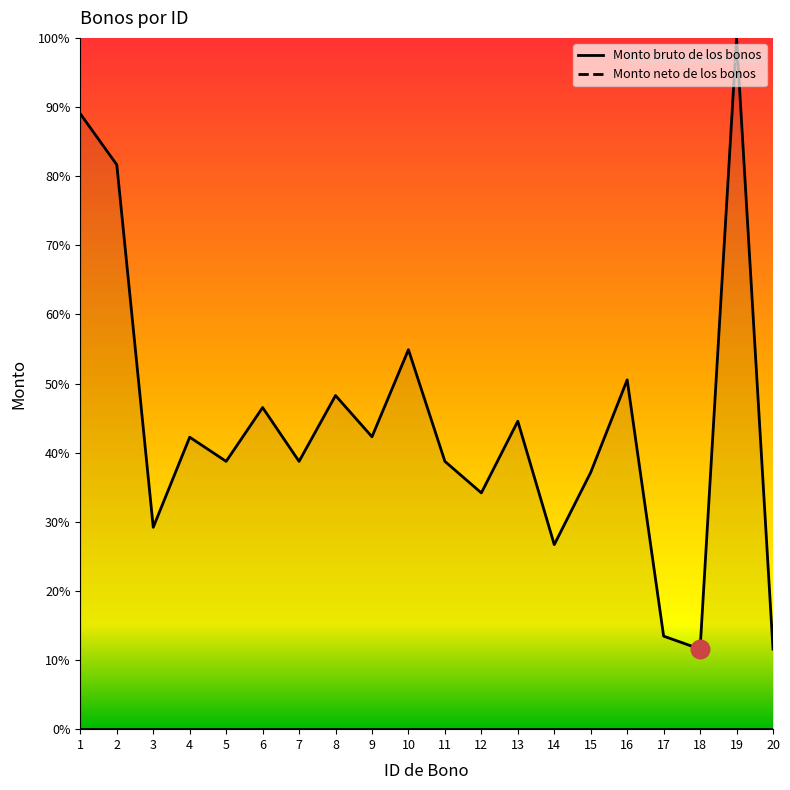

What is the ratio of the value at 16 to the value at 3?

1.7